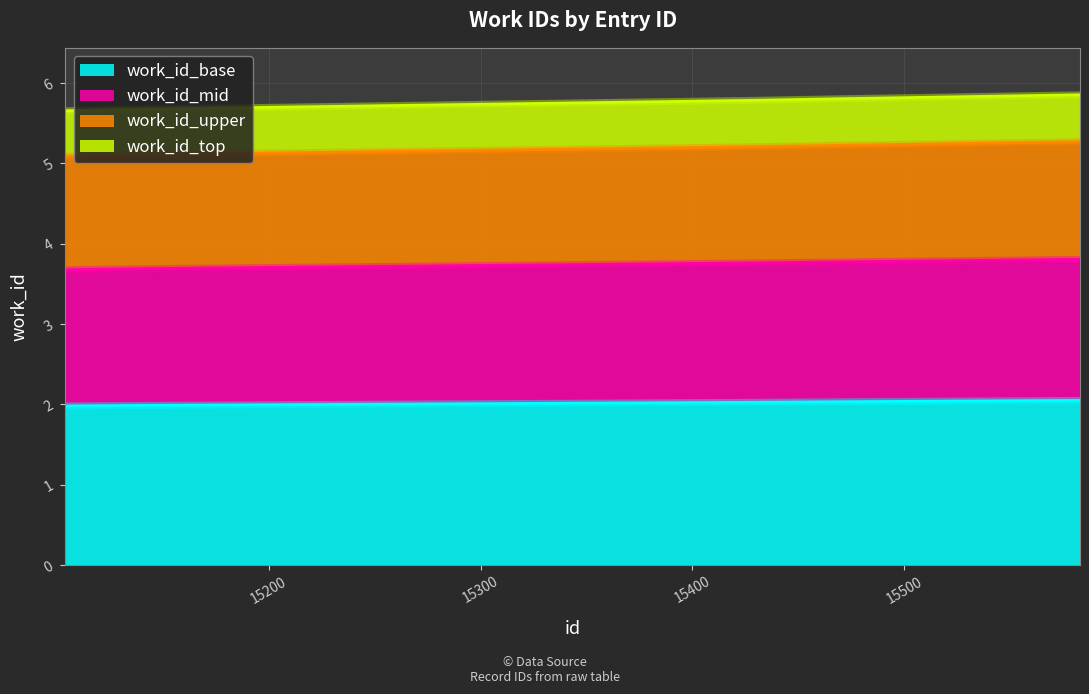

What is the difference between the maximum and minimum values?

0.1